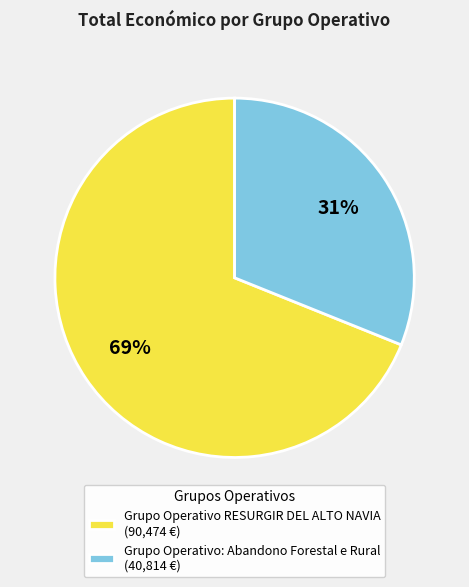

Count the number of slices in the pie.

2